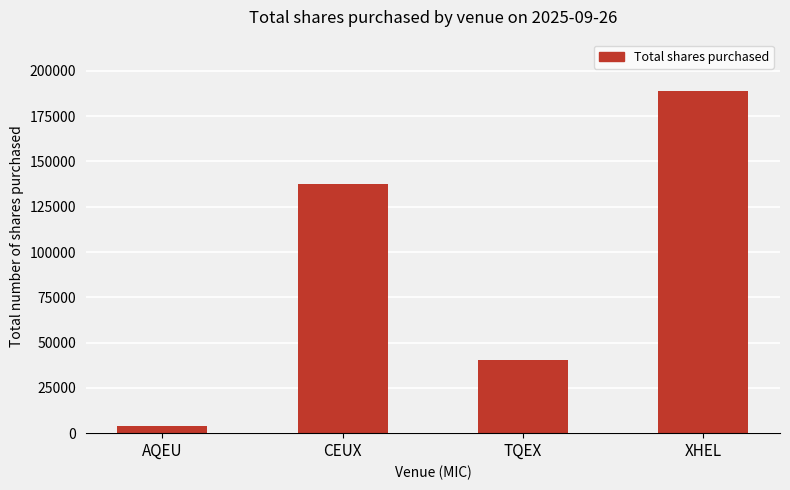

At which category does the chart reach its minimum across all series?

AQEU